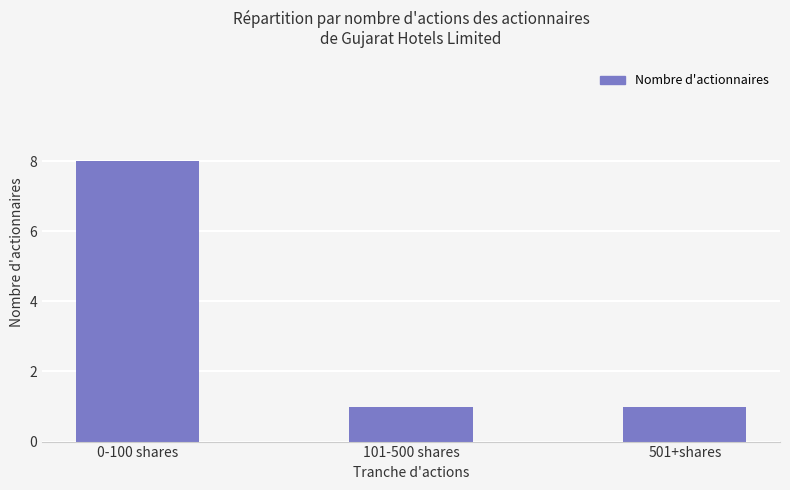

Reading left to right, transcribe all the data shown in this chart.

8	1	1